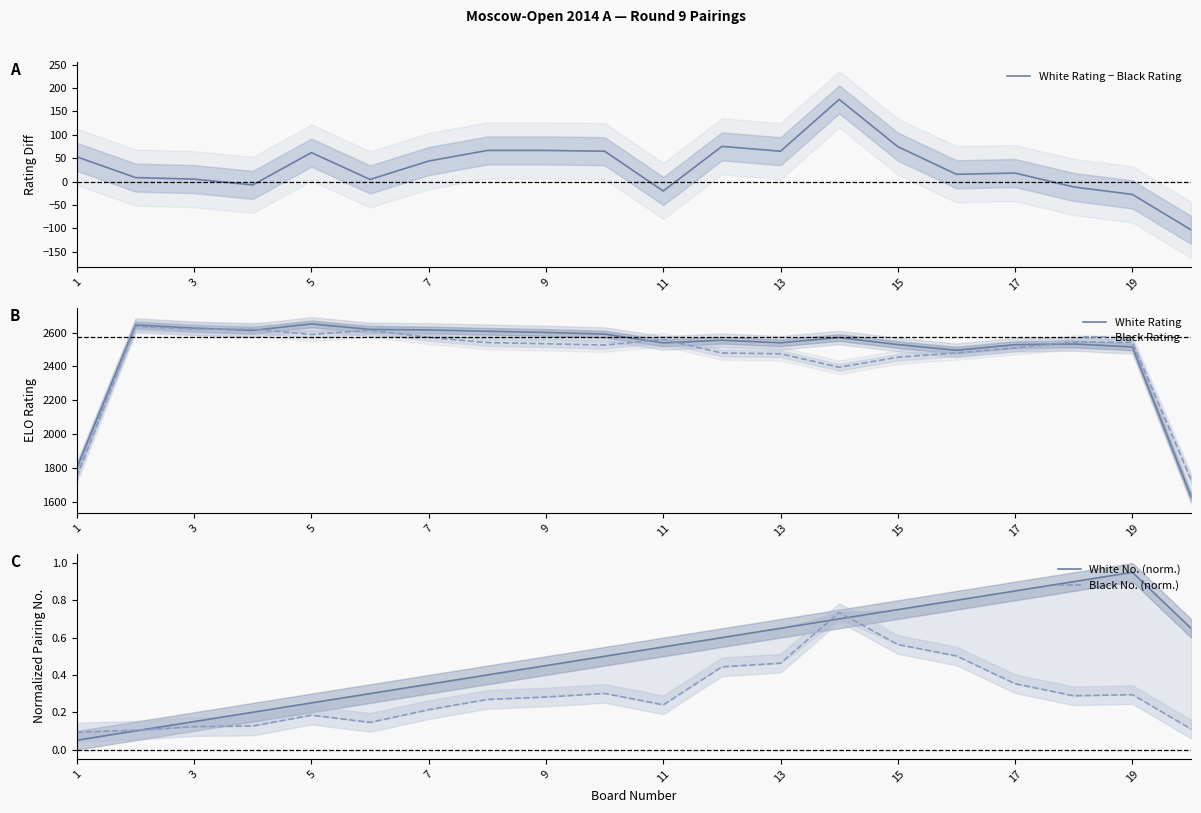

Rank the series by their maximum value, from lowest to highest.

Black No. (norm.), White No. (norm.), White Rating − Black Rating, Black Rating, White Rating